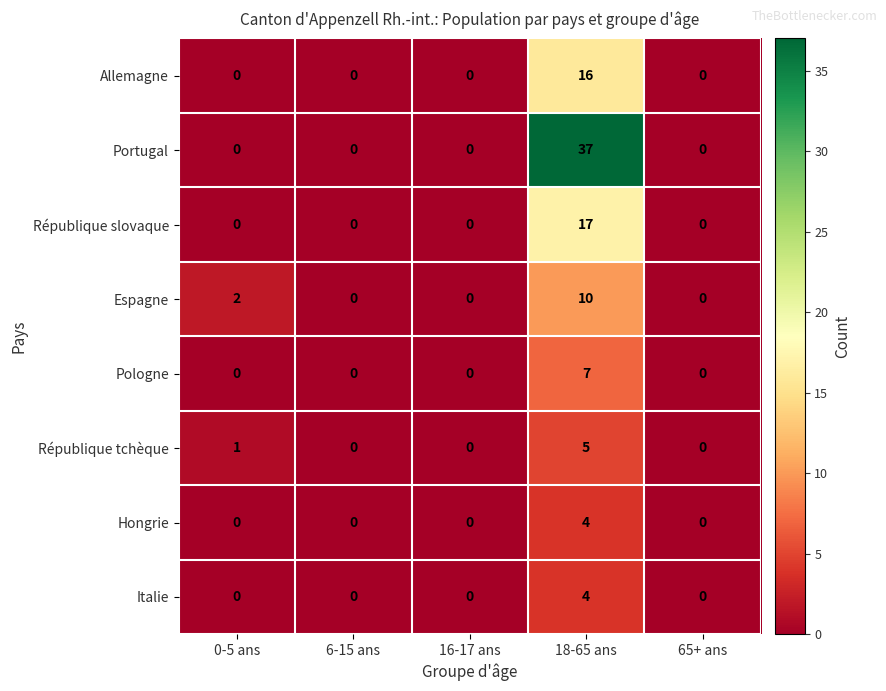

What is the maximum value for Italie?

4